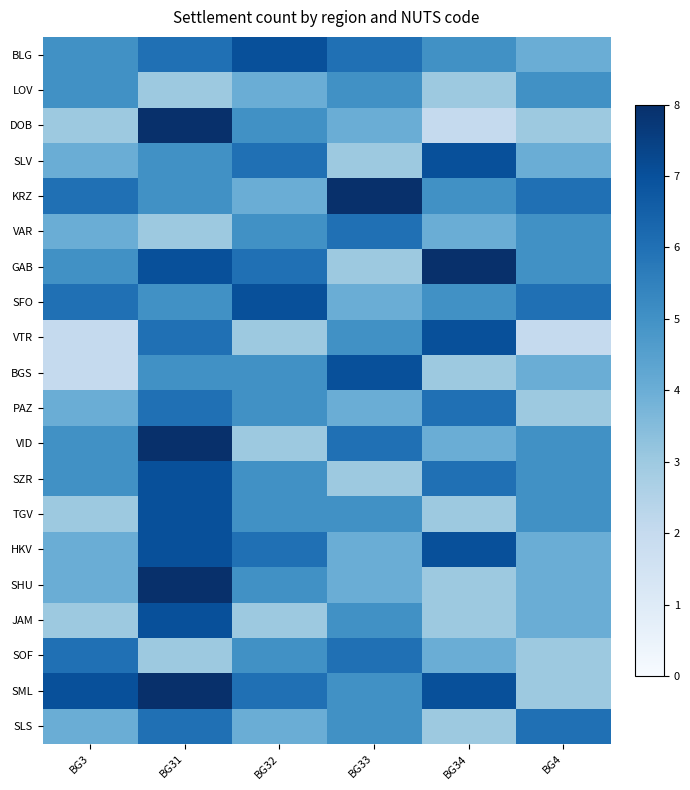

At how many categories does at least one series exceed 7?

3